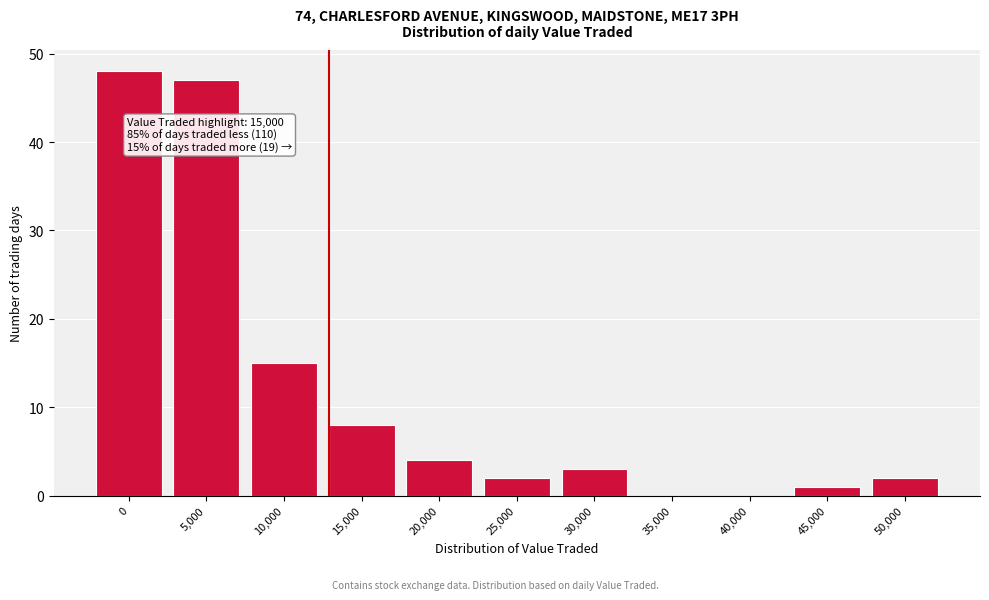

Reading right to left, extract all data points from this chart.

50,000=2	45,000=1	40,000=0	35,000=0	30,000=3	25,000=2	20,000=4	15,000=8	10,000=15	5,000=47	0=48